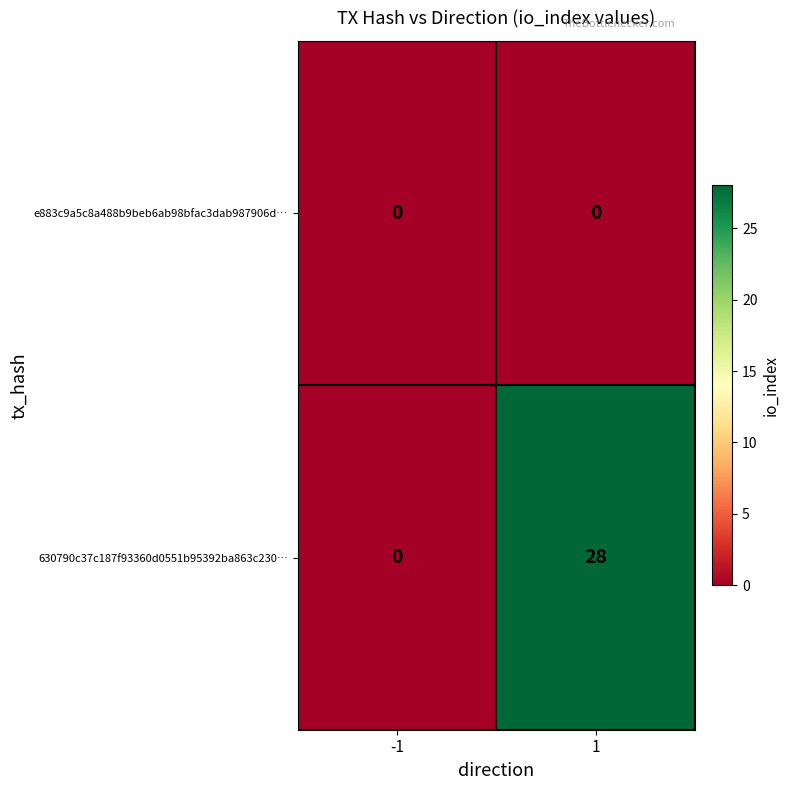

Rank the series at 1 from highest to lowest value.

630790c37c187f93360d0551b95392ba863c230…, e883c9a5c8a488b9beb6ab98bfac3dab987906d…